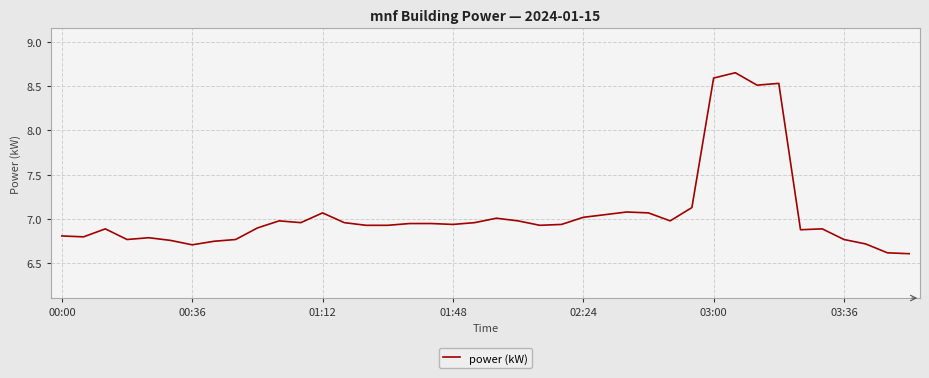

What is the minimum value shown in the chart?

6.6